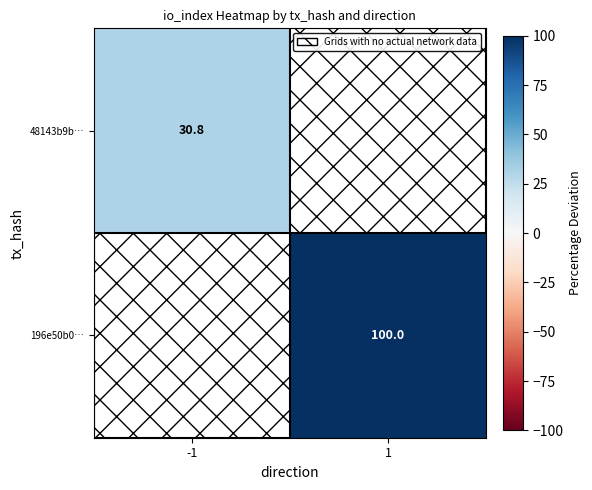

Is the value of 48143b9b… at -1 greater than the value of 196e50b0… at 1?

No